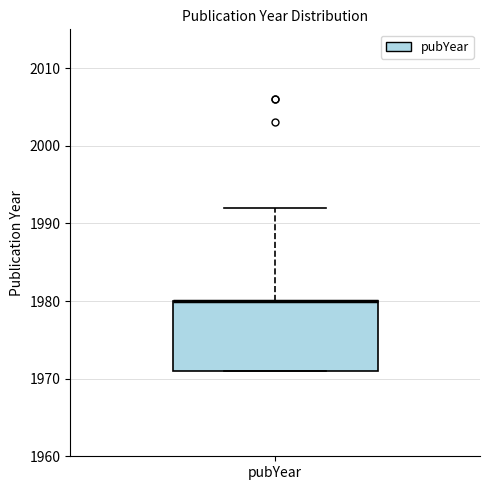

Where does the upper whisker of the box for pubYear end on the y-axis? The values are not printed on the chart, so give them approximately, as read against the axis.

1992